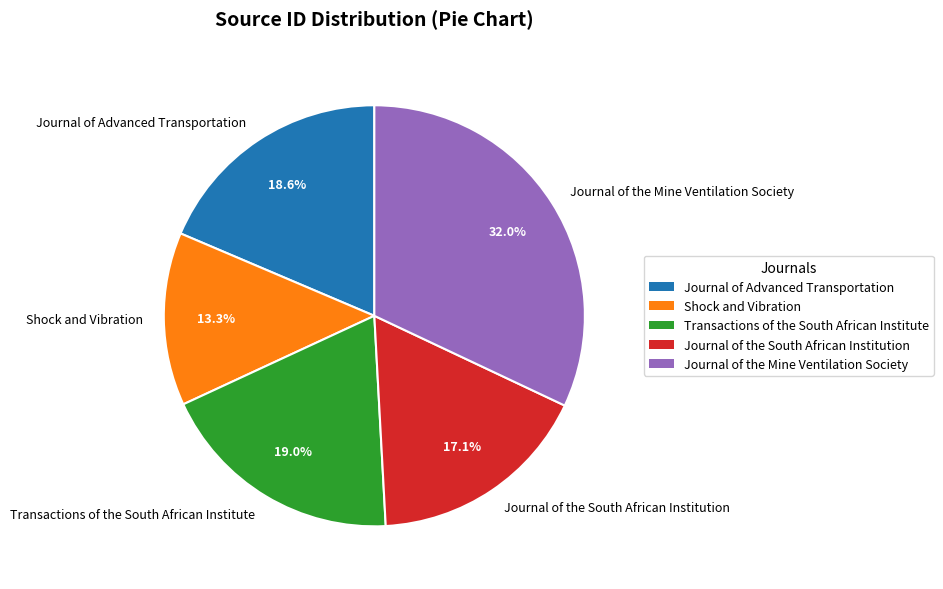

To the nearest percent, what is the difference between the largest and smallest slice percentages?

19%